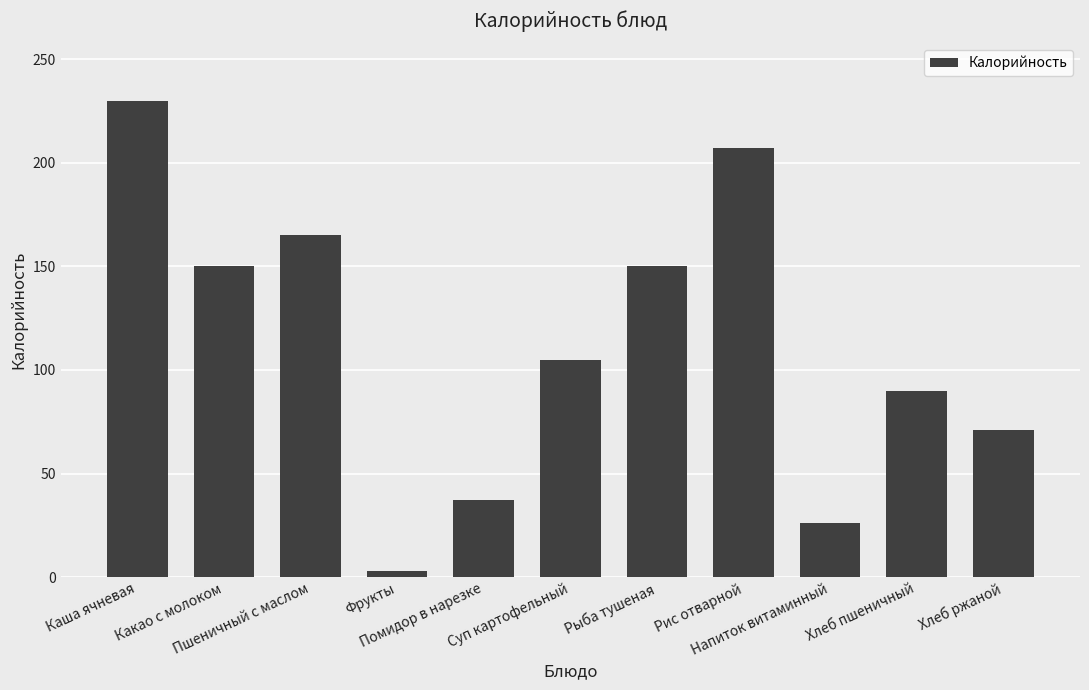

Reading left to right, list all the values displayed in this chart.

Каша ячневая=230	Какао с молоком=150	Пшеничный с маслом=165	Фрукты=3	Помидор в нарезке=37	Суп картофельный=105	Рыба тушеная=150	Рис отварной=207	Напиток витаминный=26	Хлеб пшеничный=90	Хлеб ржаной=71